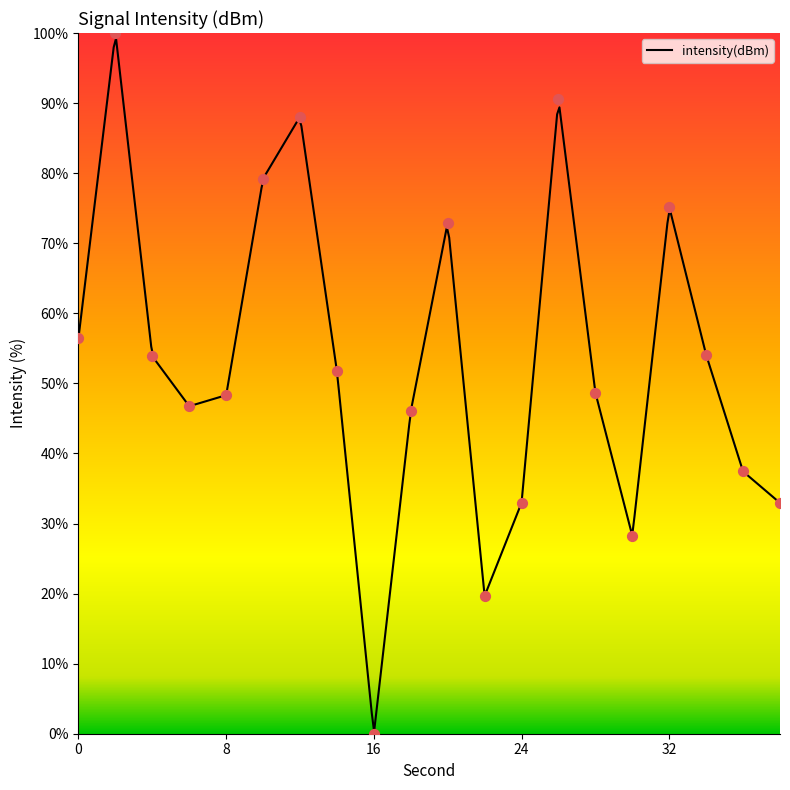

What is the change in value from 10 to 18?

-33.2